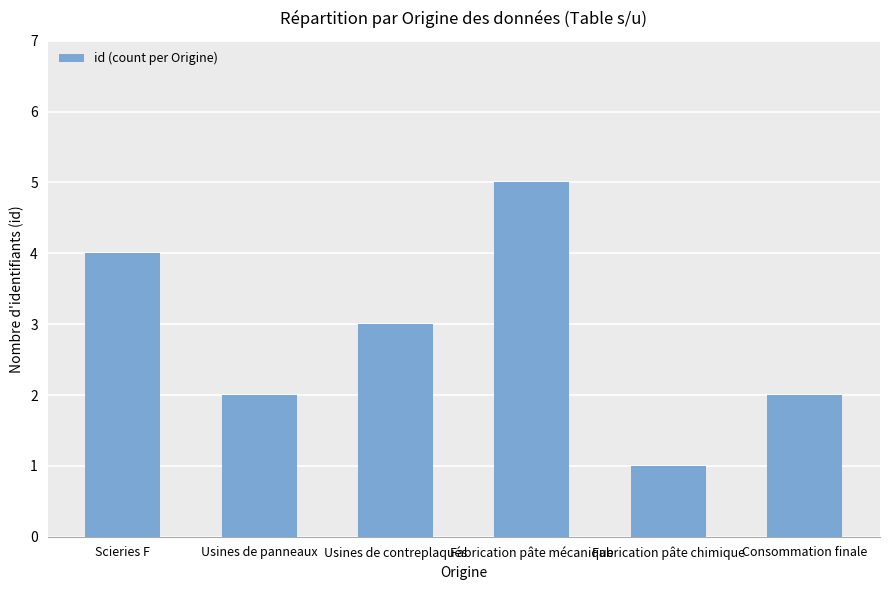

What is the smallest value displayed?

1